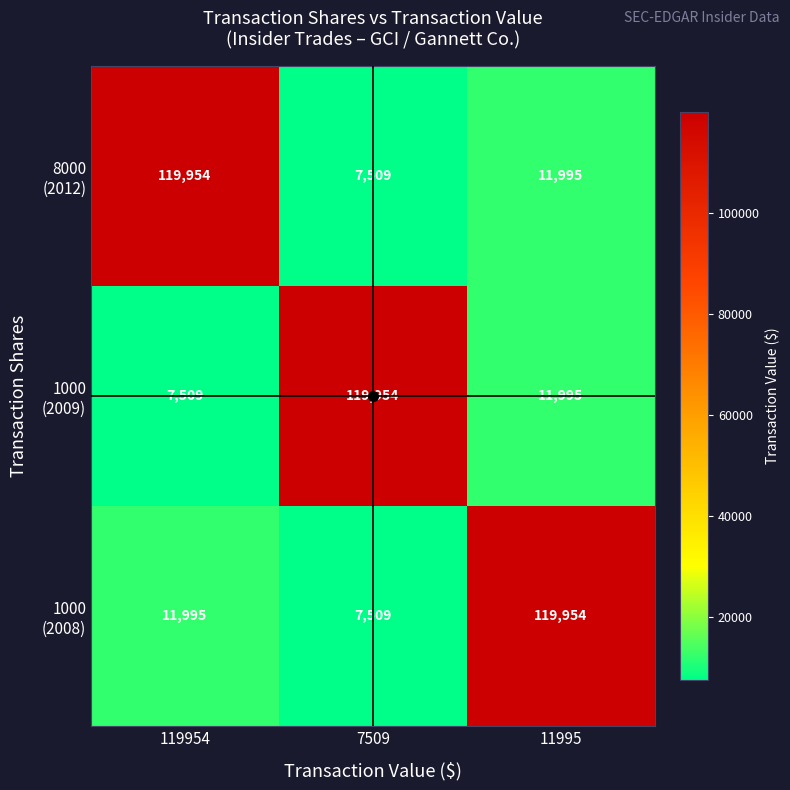

What is the minimum value shown in the chart?

7509